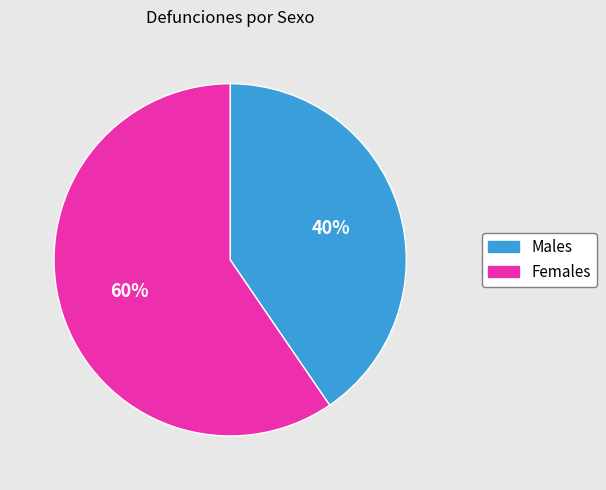

Does any single category account for the majority?

Yes